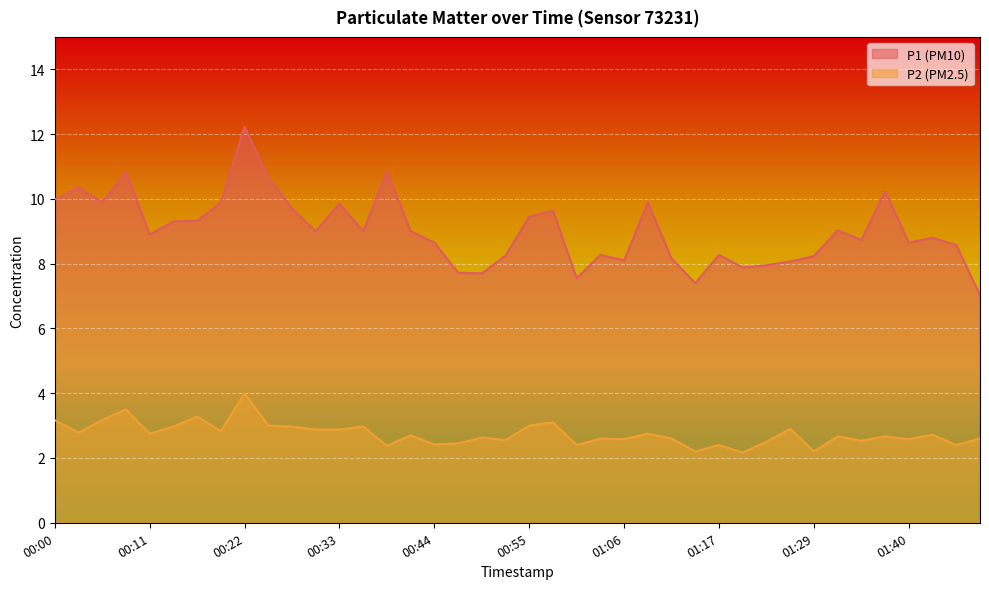

What is the total value across all series at 00:11?

11.7